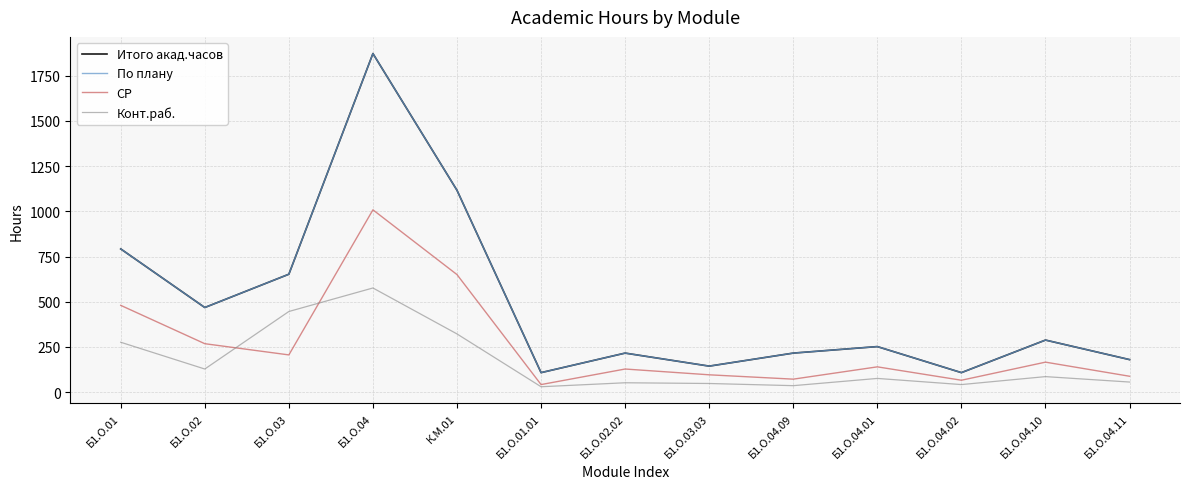

Does the chart display data point markers on the line(s)?

No